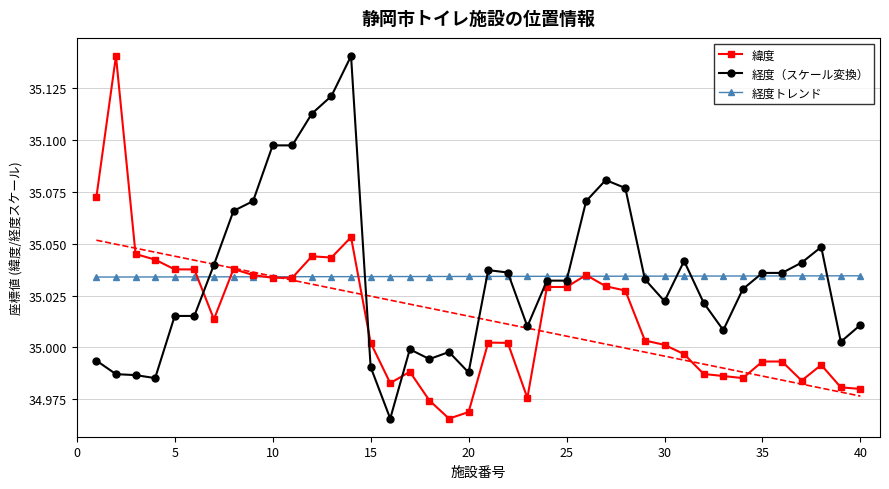

True or false: 経度（スケール変換） has more than 2 interior local peaks.

True